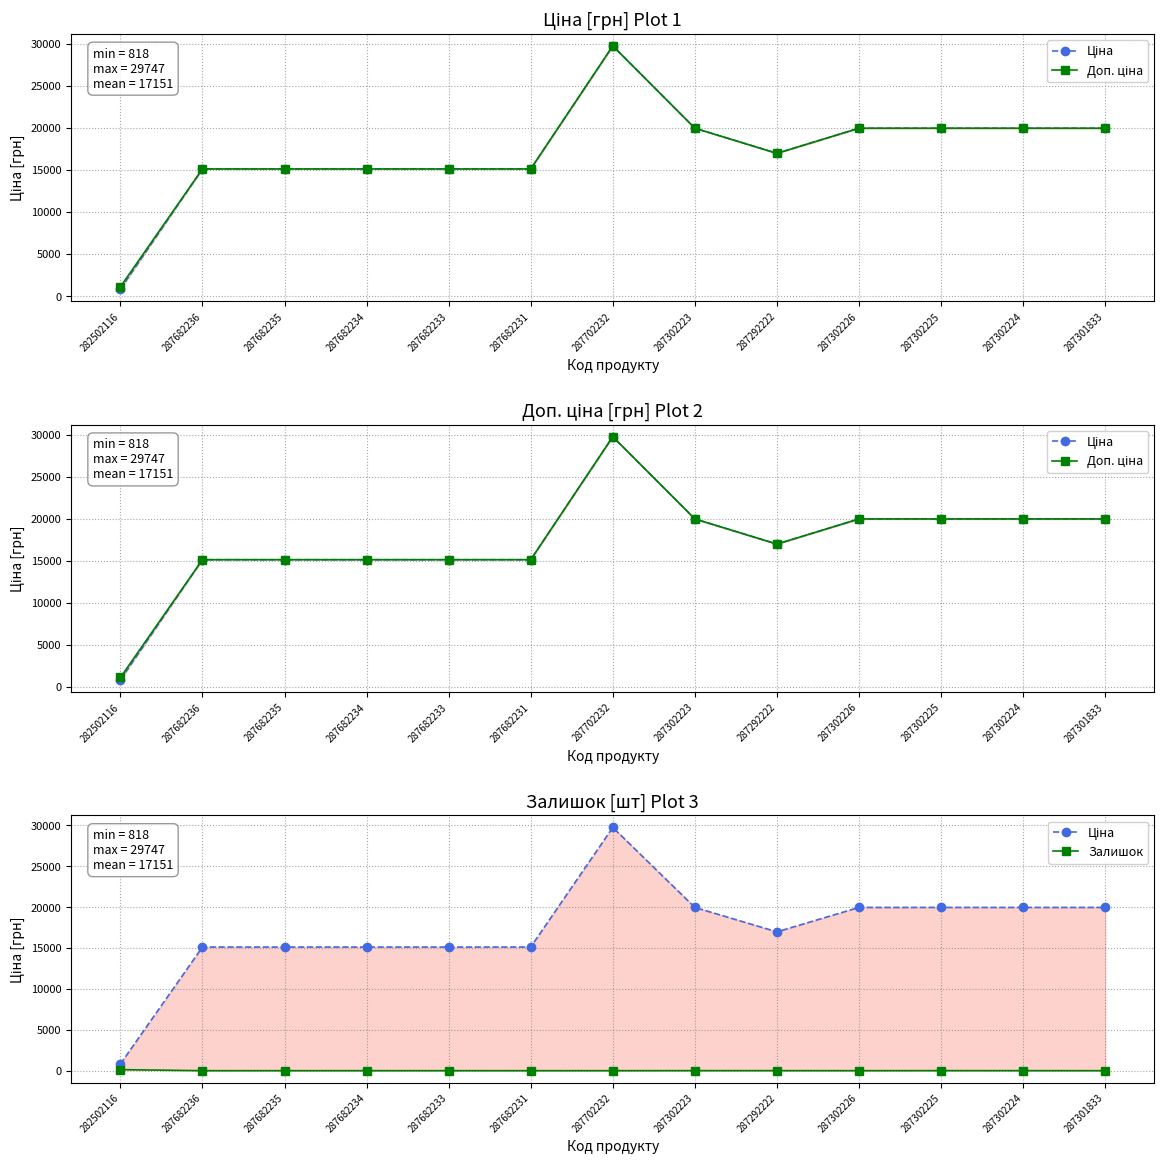

Where is Залишок nearest to the value 62?

287302223